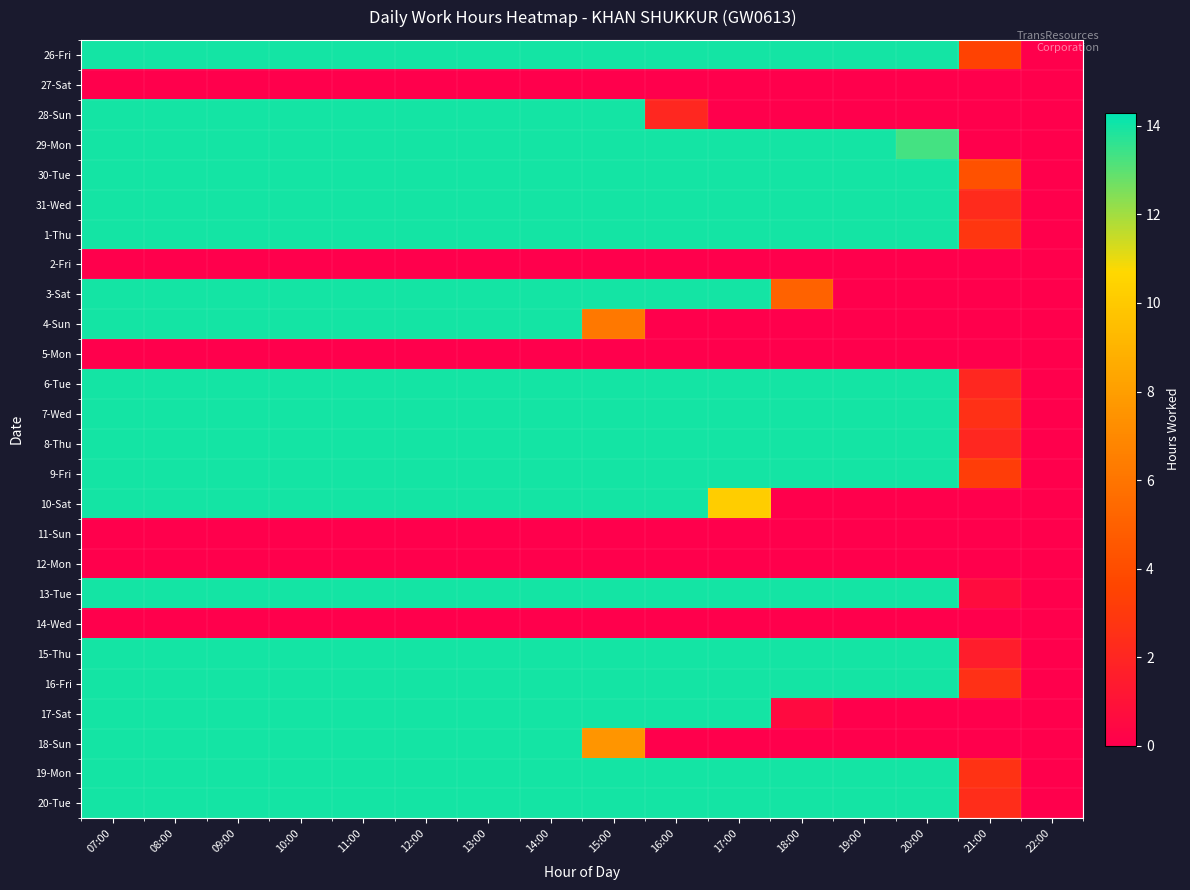

At how many categories does at least one series exceed 3?

15